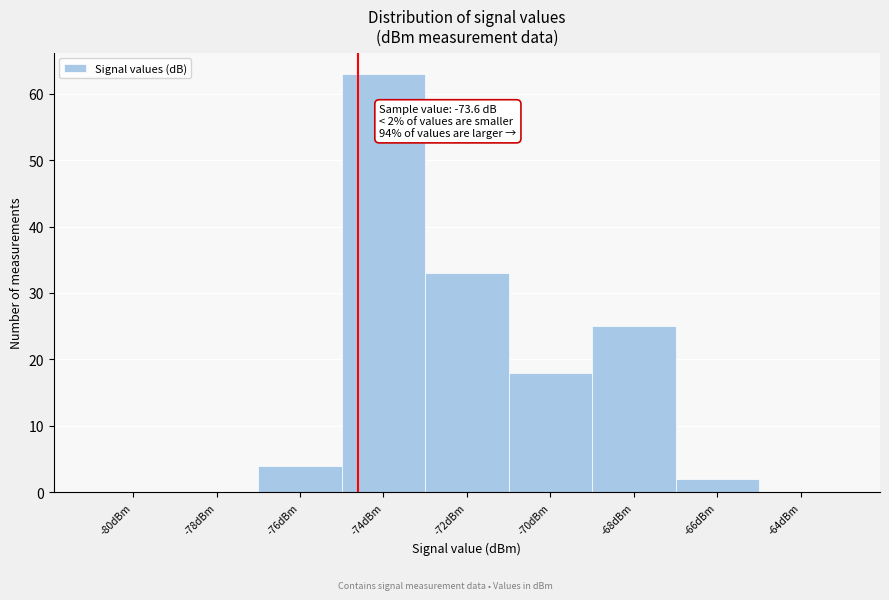

Reading right to left, transcribe all the data shown in this chart.

-64dBm=0	-66dBm=2	-68dBm=25	-70dBm=18	-72dBm=33	-74dBm=63	-76dBm=4	-78dBm=0	-80dBm=0